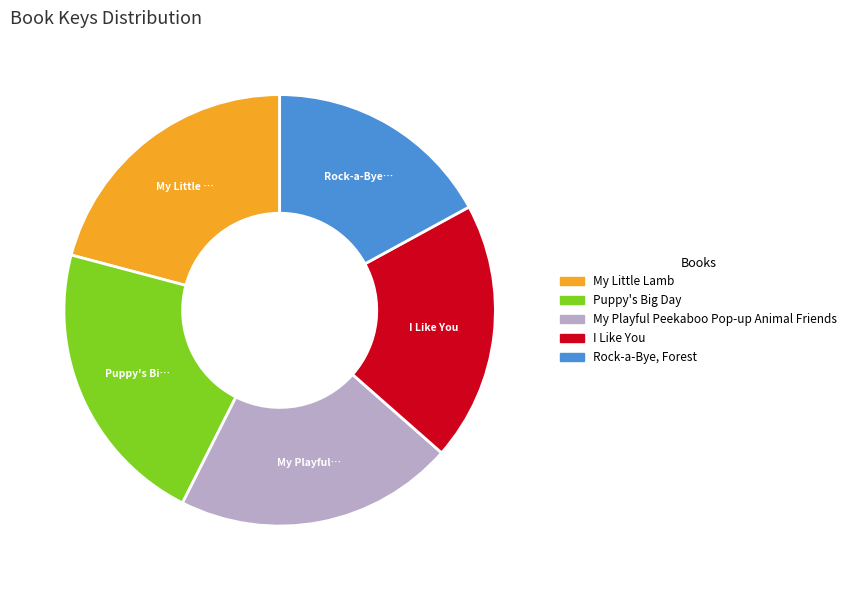

Is there a majority slice in this chart?

No